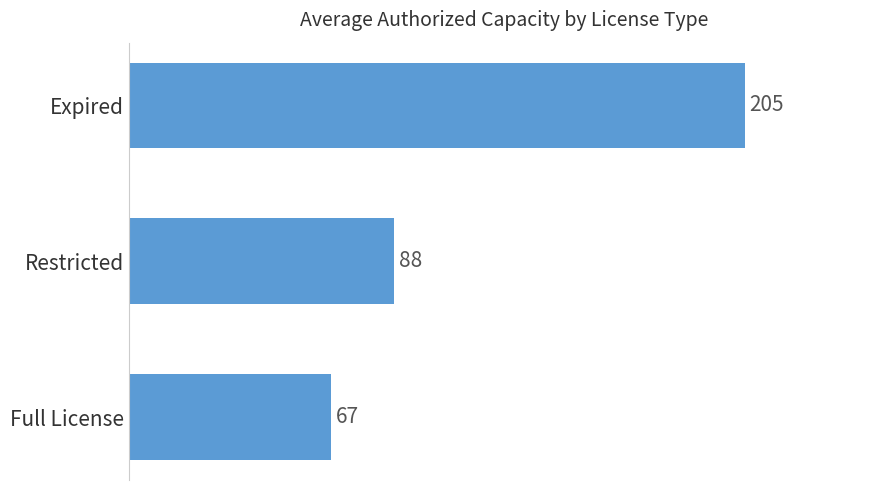

Does the chart contain any negative values?

No